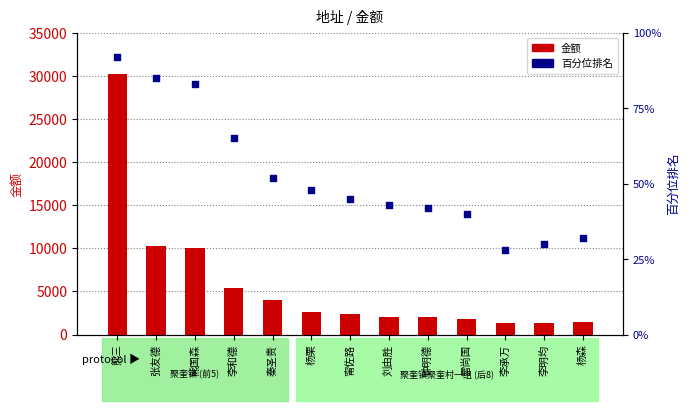

What are all the series names shown in the legend?

金额, 百分位排名